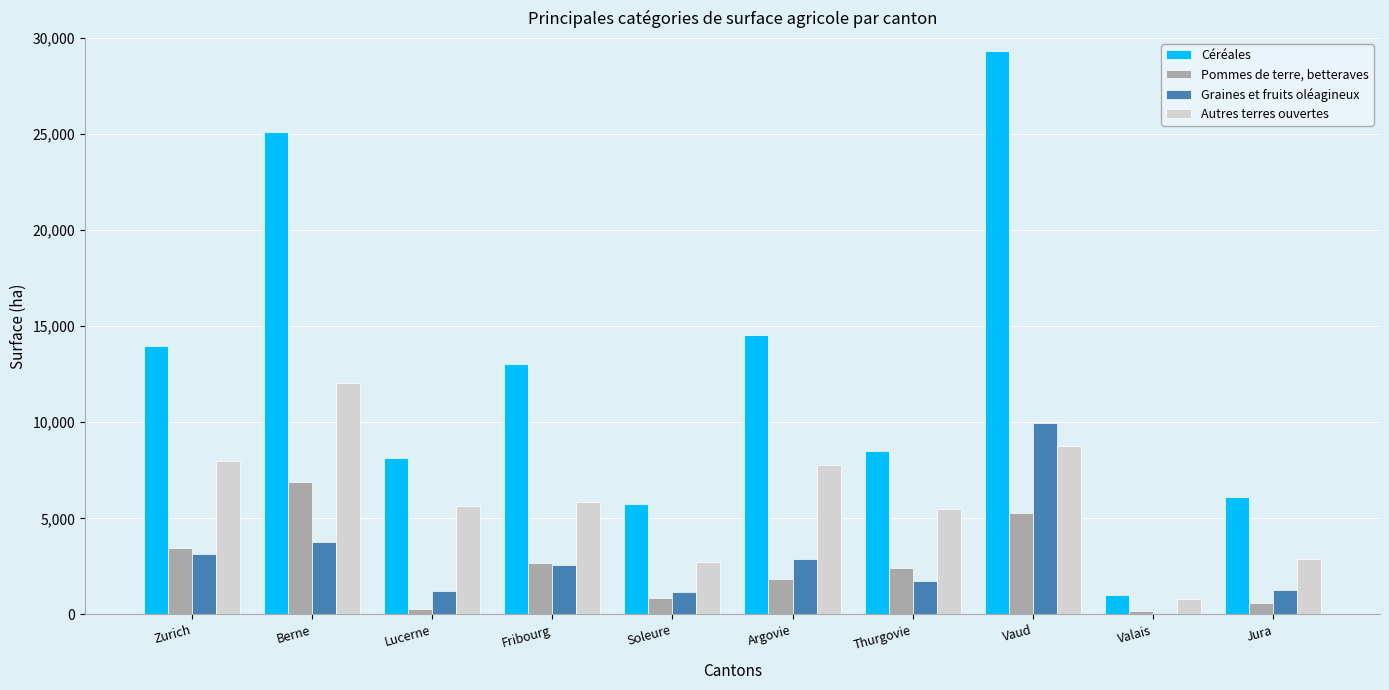

How many groups of bars are there?

10